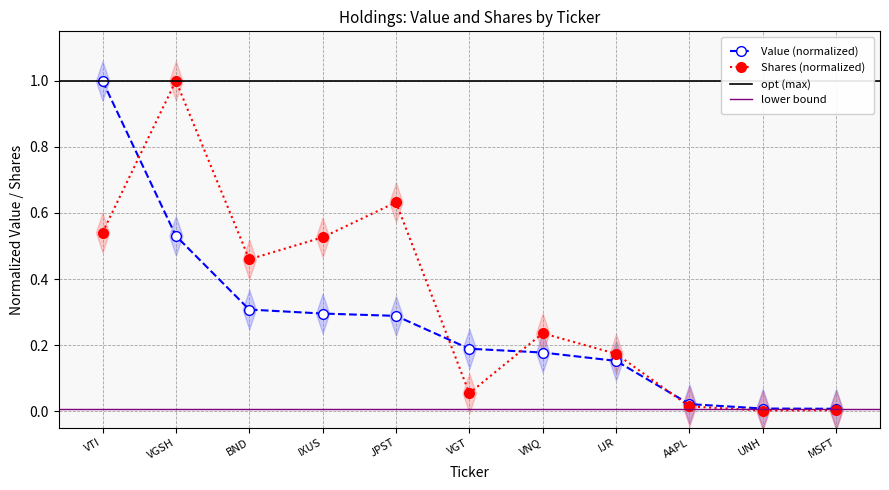

True or false: Value and Shares or principal amount cross at least once.

True